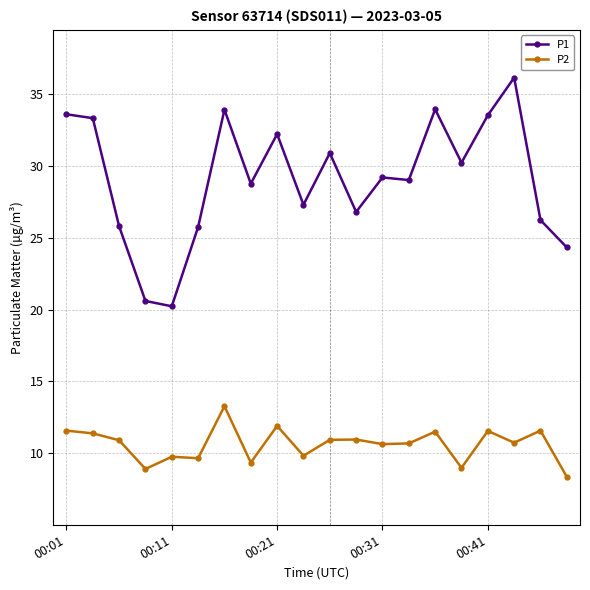

True or false: P2 and P1 cross at least once.

False